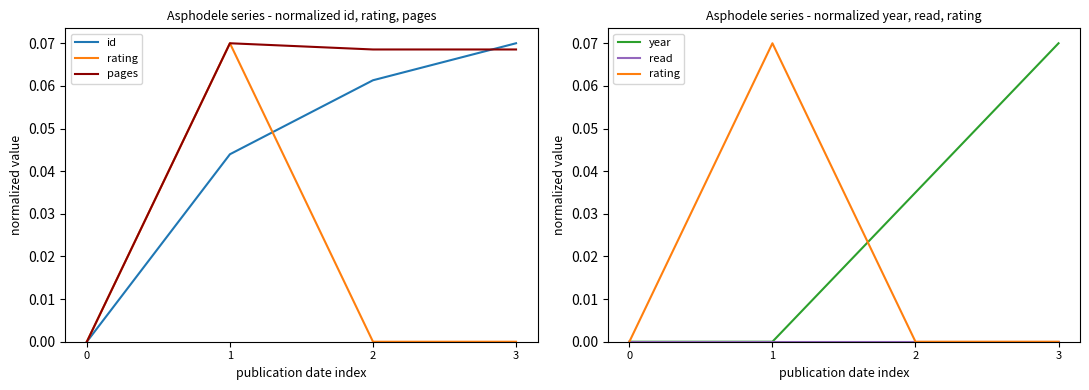

Which series ends up on top after the final intersection of id and pages?

id